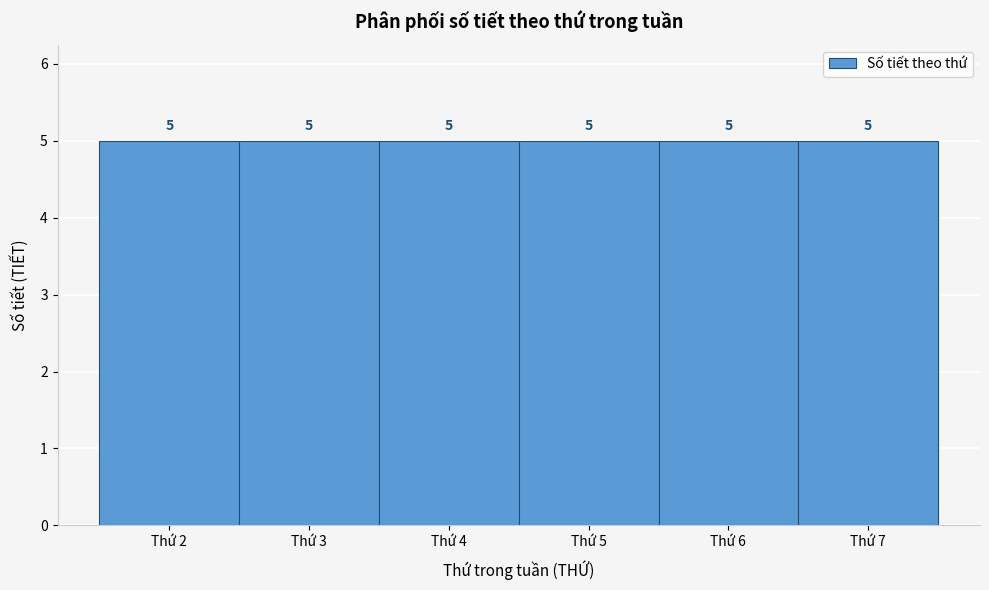

Reading left to right, transcribe this chart: for each bar, give the range it covers on the x-axis and its height.

1.5 to 2.5: 5
2.5 to 3.5: 5
3.5 to 4.5: 5
4.5 to 5.5: 5
5.5 to 6.5: 5
6.5 to 7.5: 5